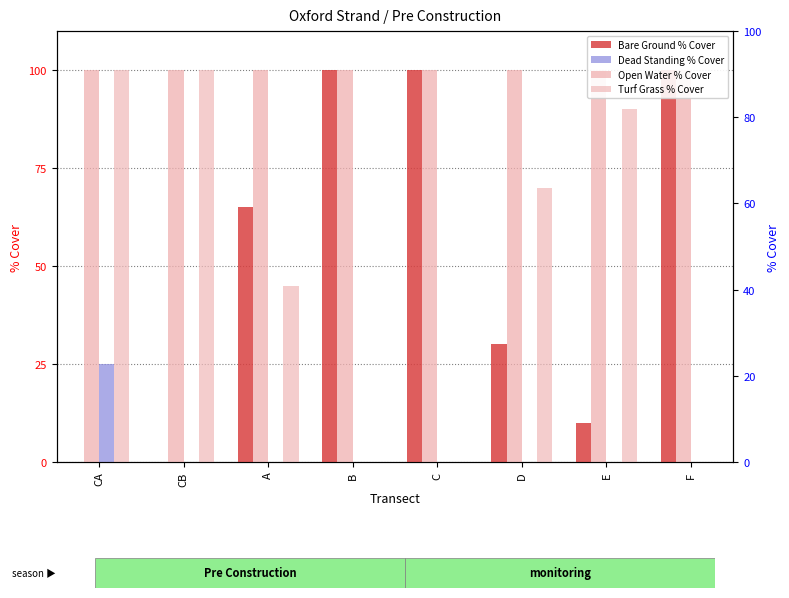

What are all the series names shown in the legend?

Bare Ground % Cover, Open Water % Cover, Dead Standing % Cover, Turf Grass % Cover